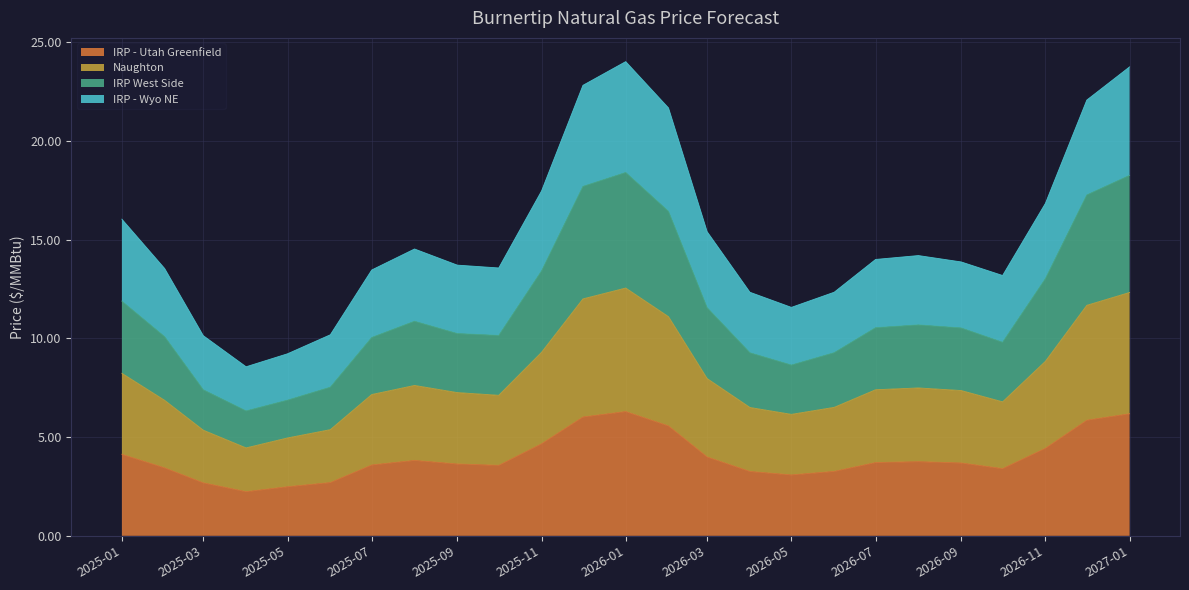

Which has a higher value, 2026-04-01 or 2025-04-01?

2026-04-01